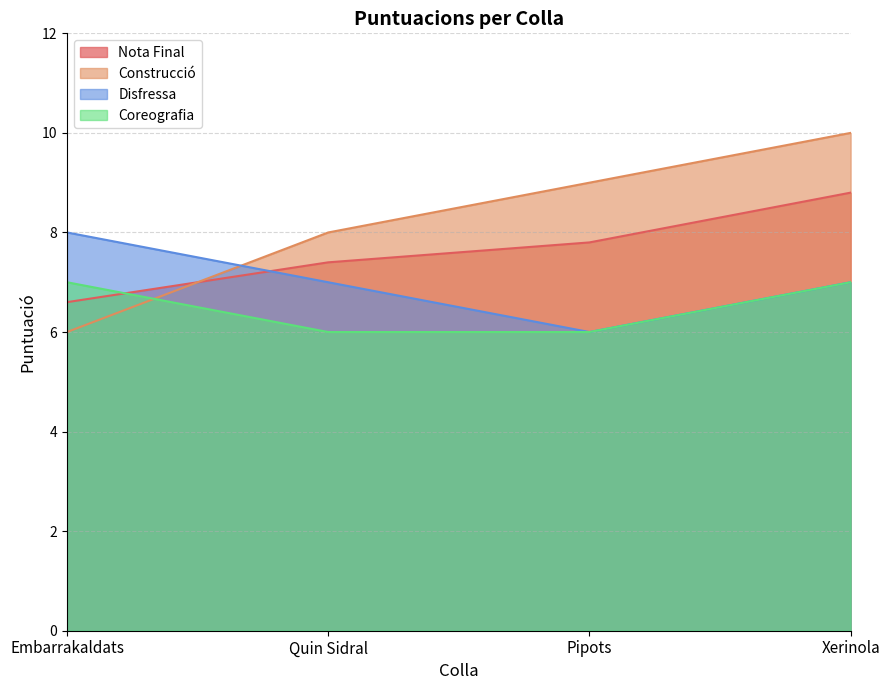

Reading right to left, transcribe all the data shown in this chart.

Nota Final: 8.8	7.8	7.4	6.6
Construcció: 10.0	9.0	8.0	6.0
Disfressa: 7.0	6.0	7.0	8.0
Coreografia: 7.0	6.0	6.0	7.0